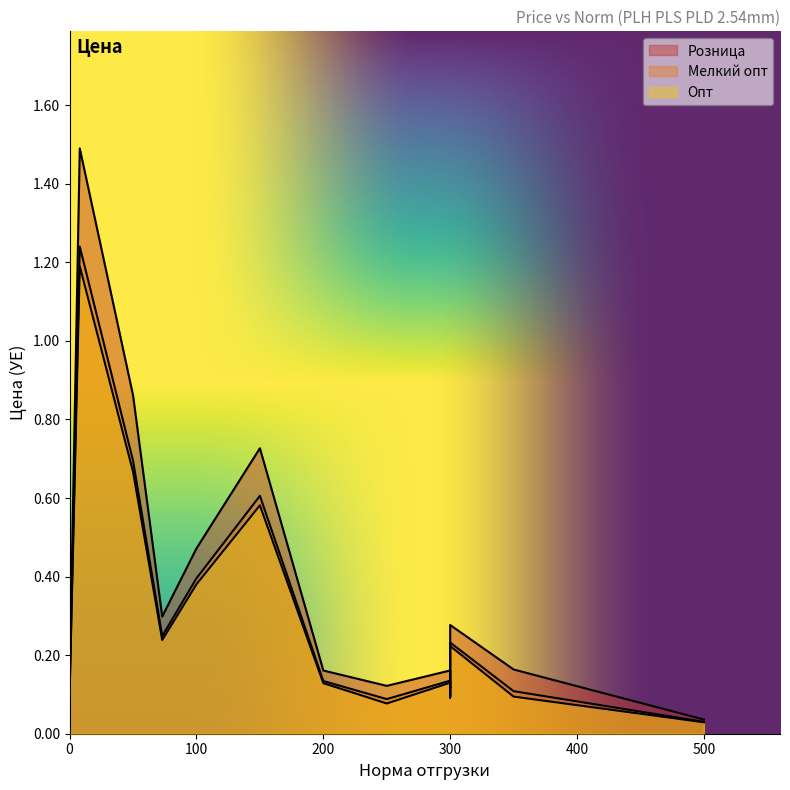

True or false: Розница and Мелкий опт cross at least once.

False